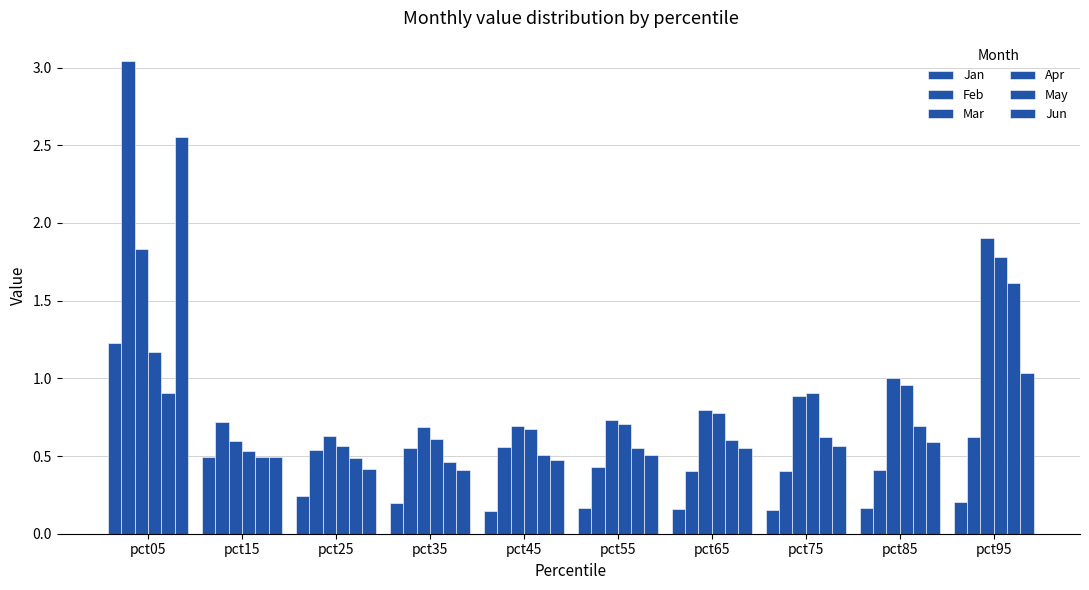

What is the total value across all series at pct35?

2.9